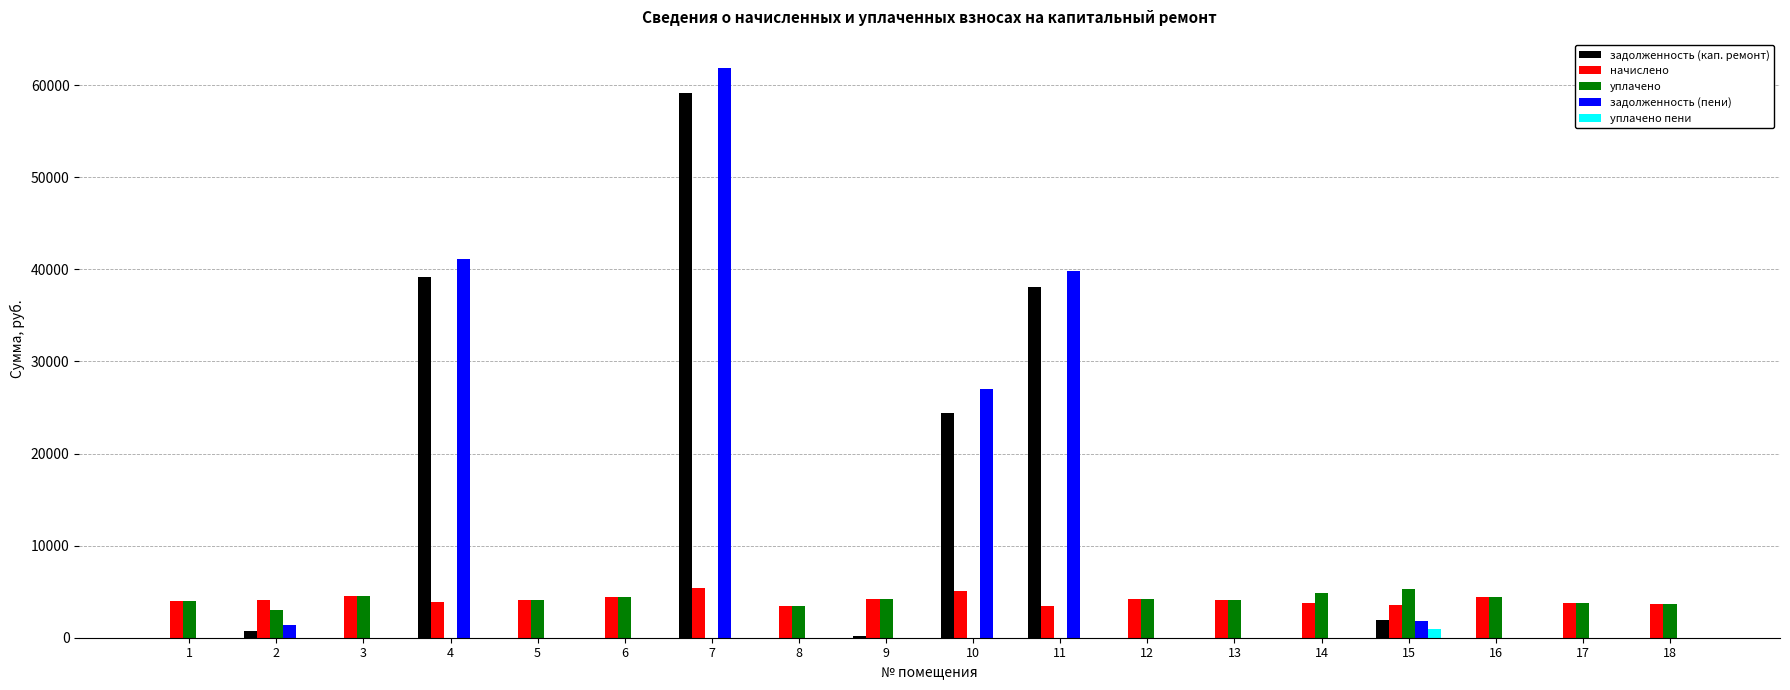

At which category is the sum across all series the highest?

7